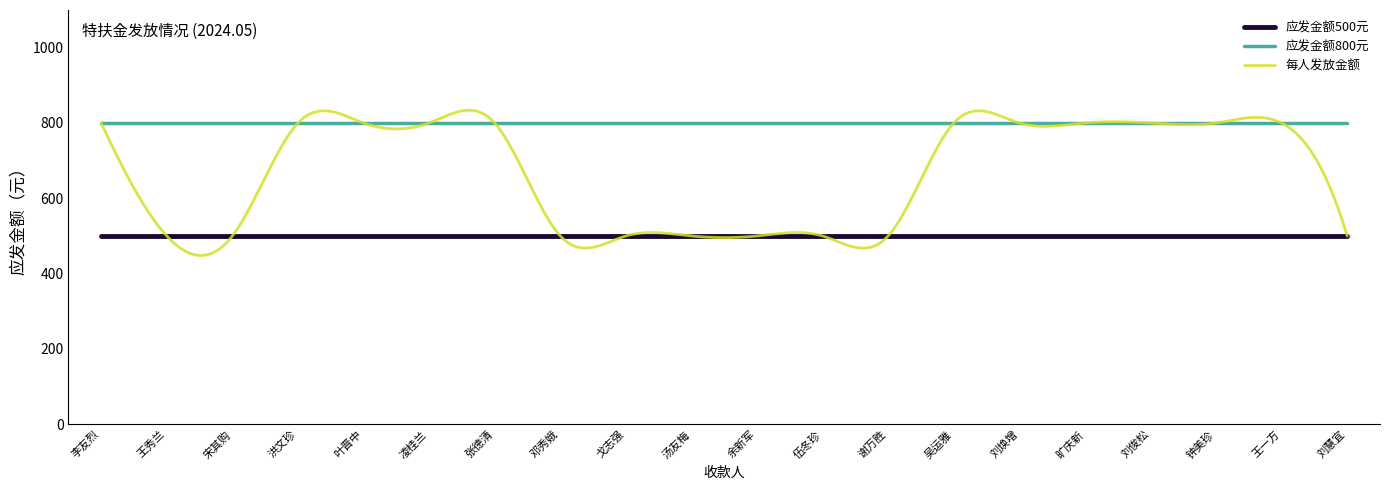

True or false: 应发金额800元 and 应发金额500元 cross at least once.

False